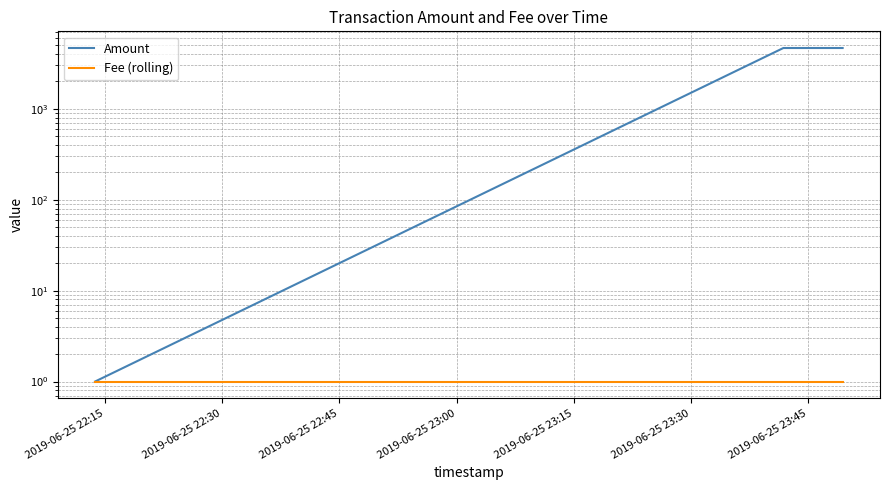

Reading left to right, transcribe all the data shown in this chart.

Amount: 1.0	4664.7	4664.7
Fee (rolling): 1.0	1.0	1.0